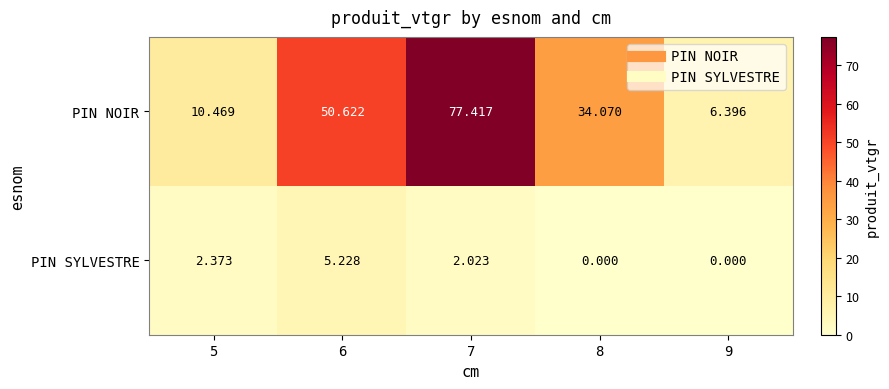

List the series in order of their peak value, highest first.

PIN NOIR, PIN SYLVESTRE